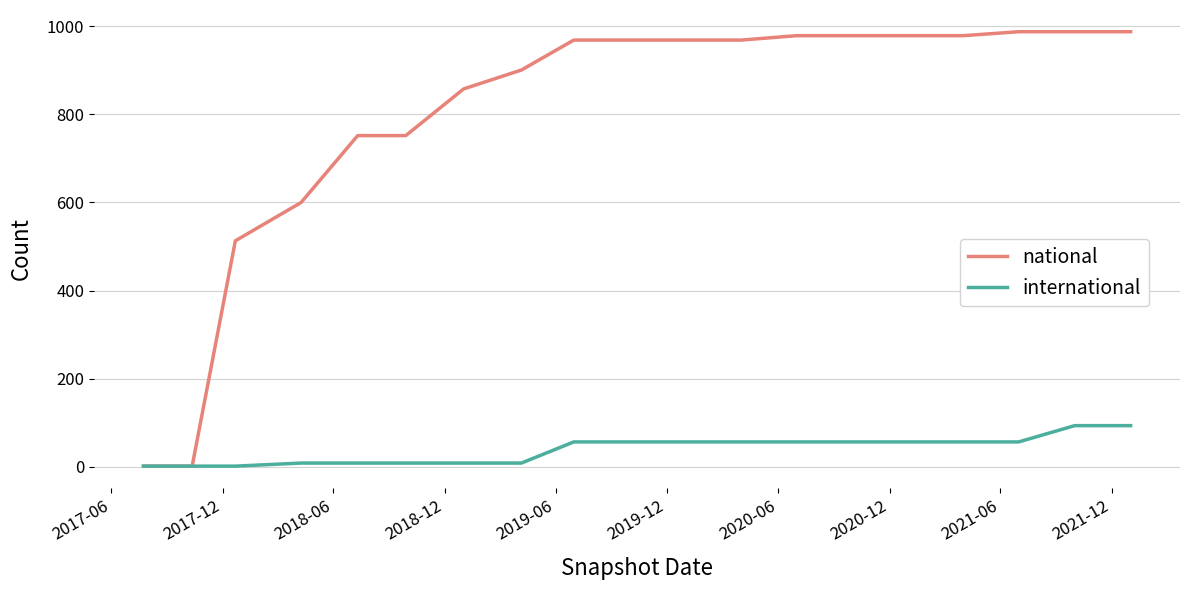

Which series has the largest range (max minus min)?

national